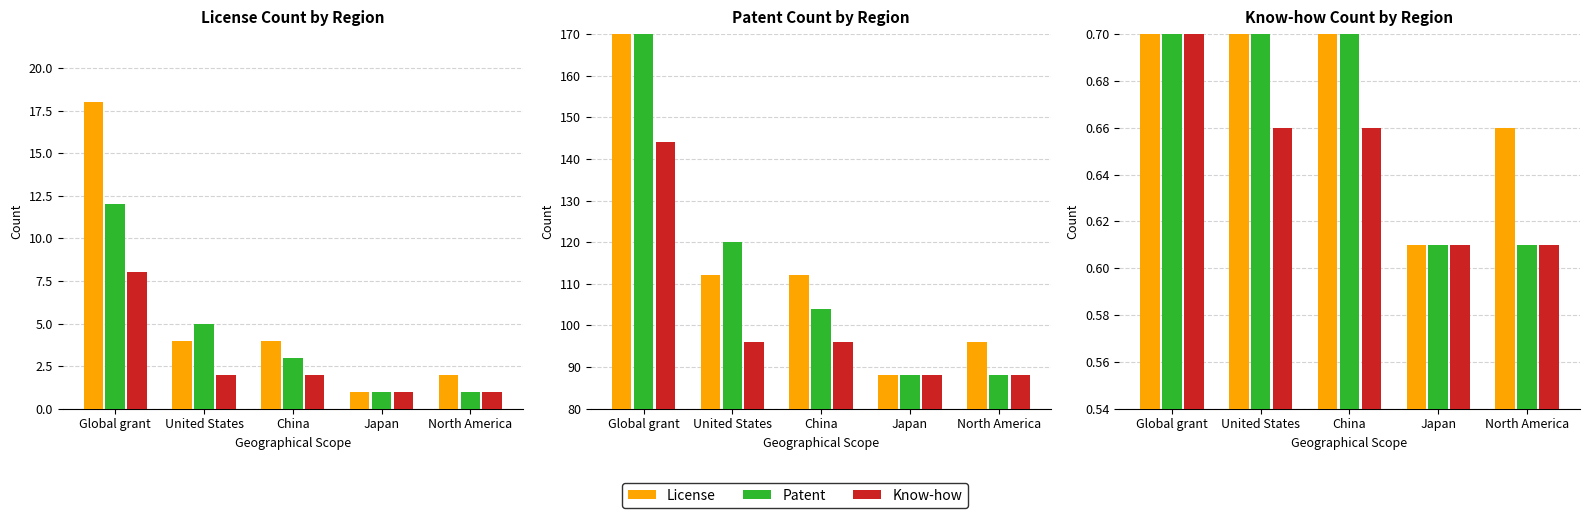

What is the sum of all Know-how values?

3.5